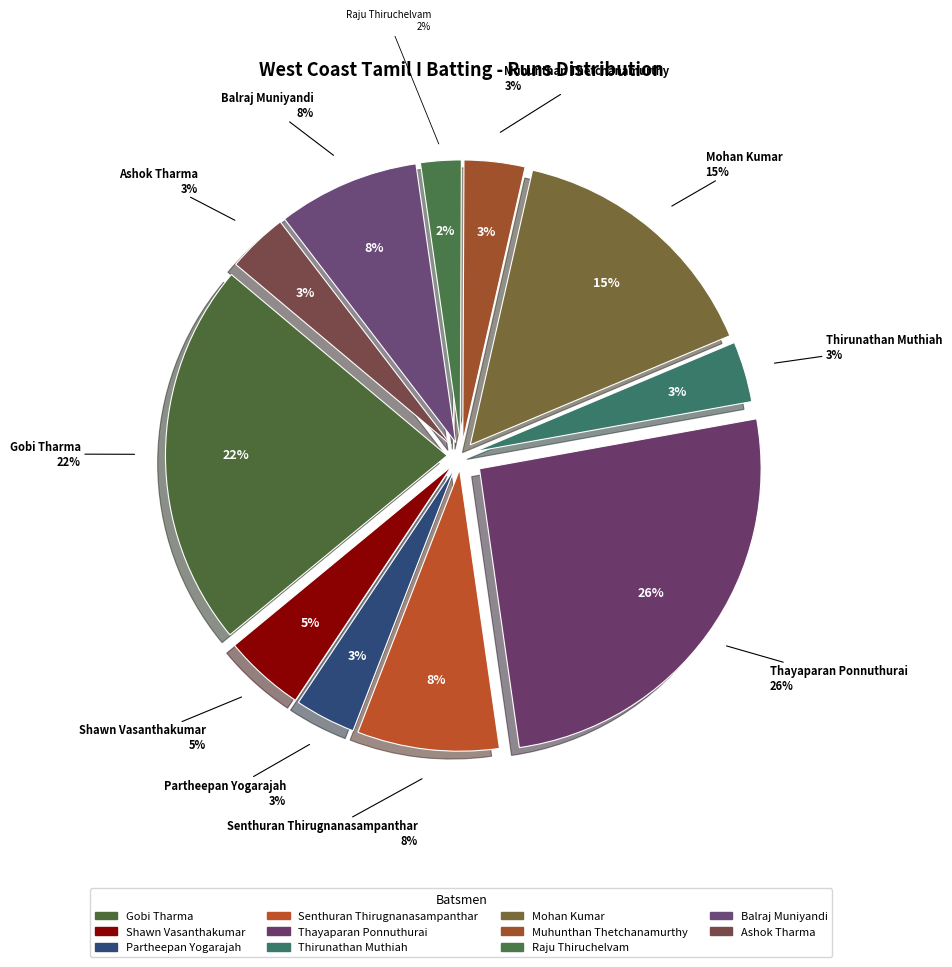

What is the largest slice in the pie chart?

Thayaparan Ponnuthurai